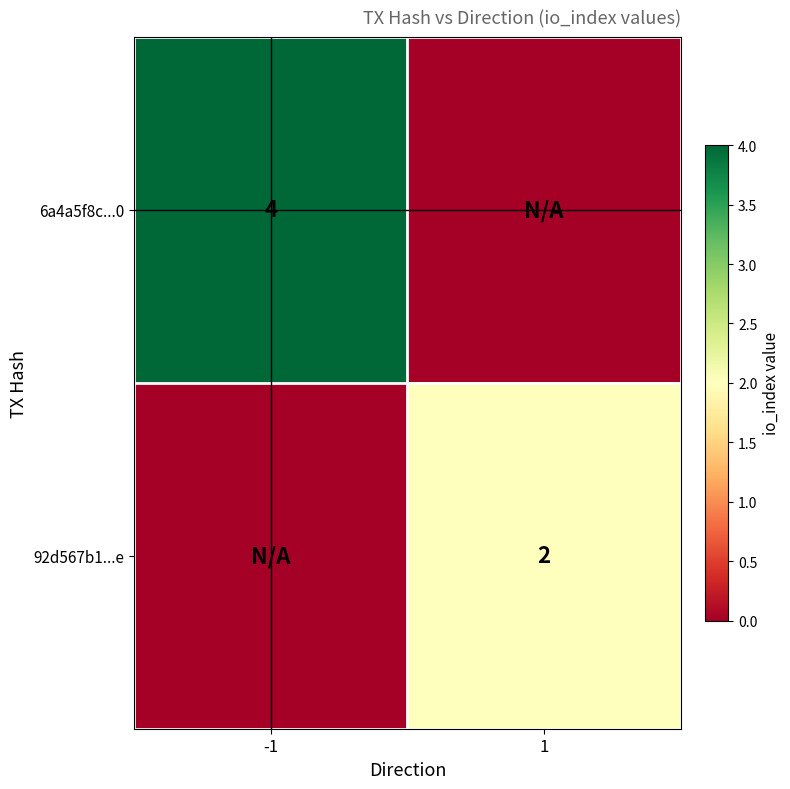

The value of 6a4a5f8c...0 at -1 is 6. True or false?

False